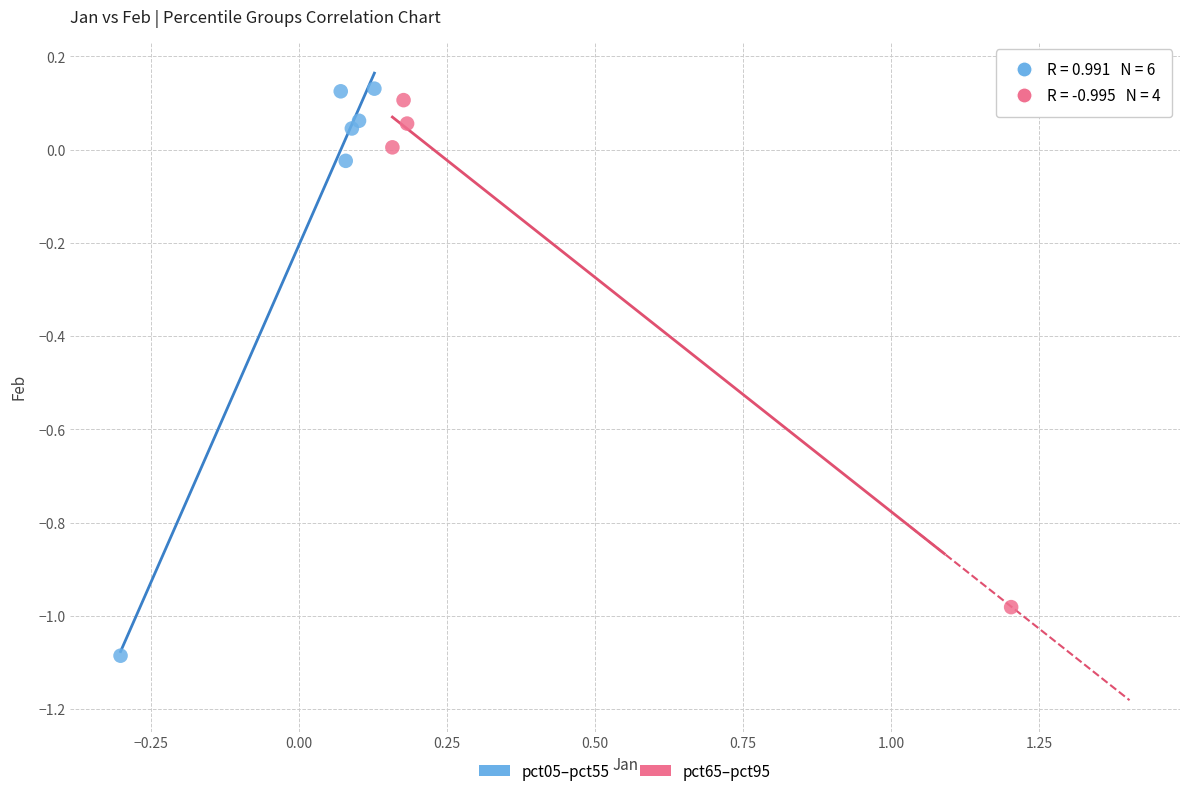

Which series contains the lowest Y value?

pct05–pct55